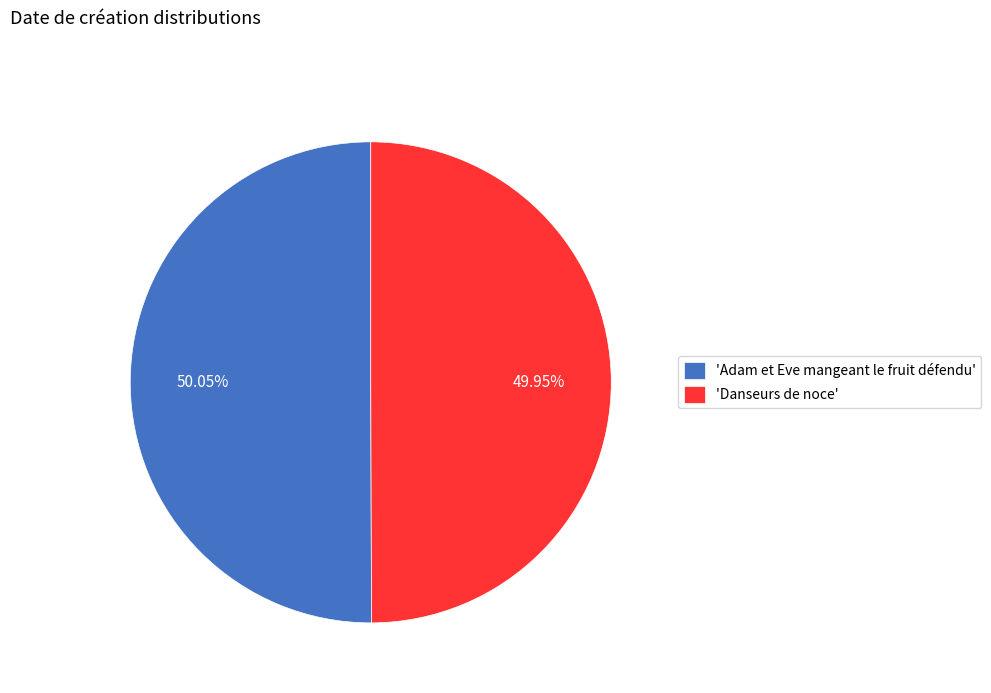

Is the sum of 'Danseurs de noce' and 'Adam et Eve mangeant le fruit défendu' greater than half?

Yes